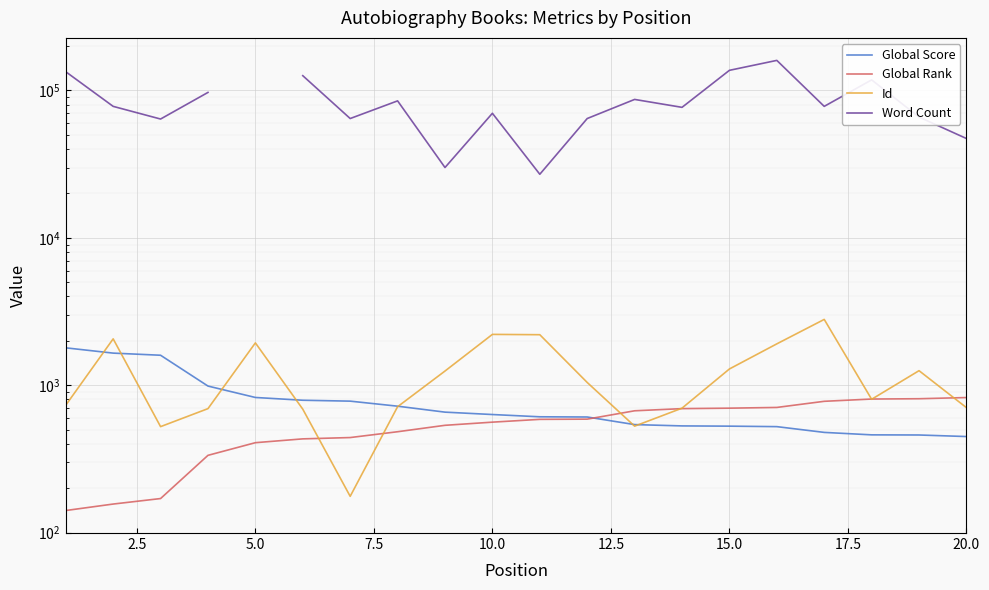

Which series ends up on top after the final intersection of Global Rank and Id?

Global Rank